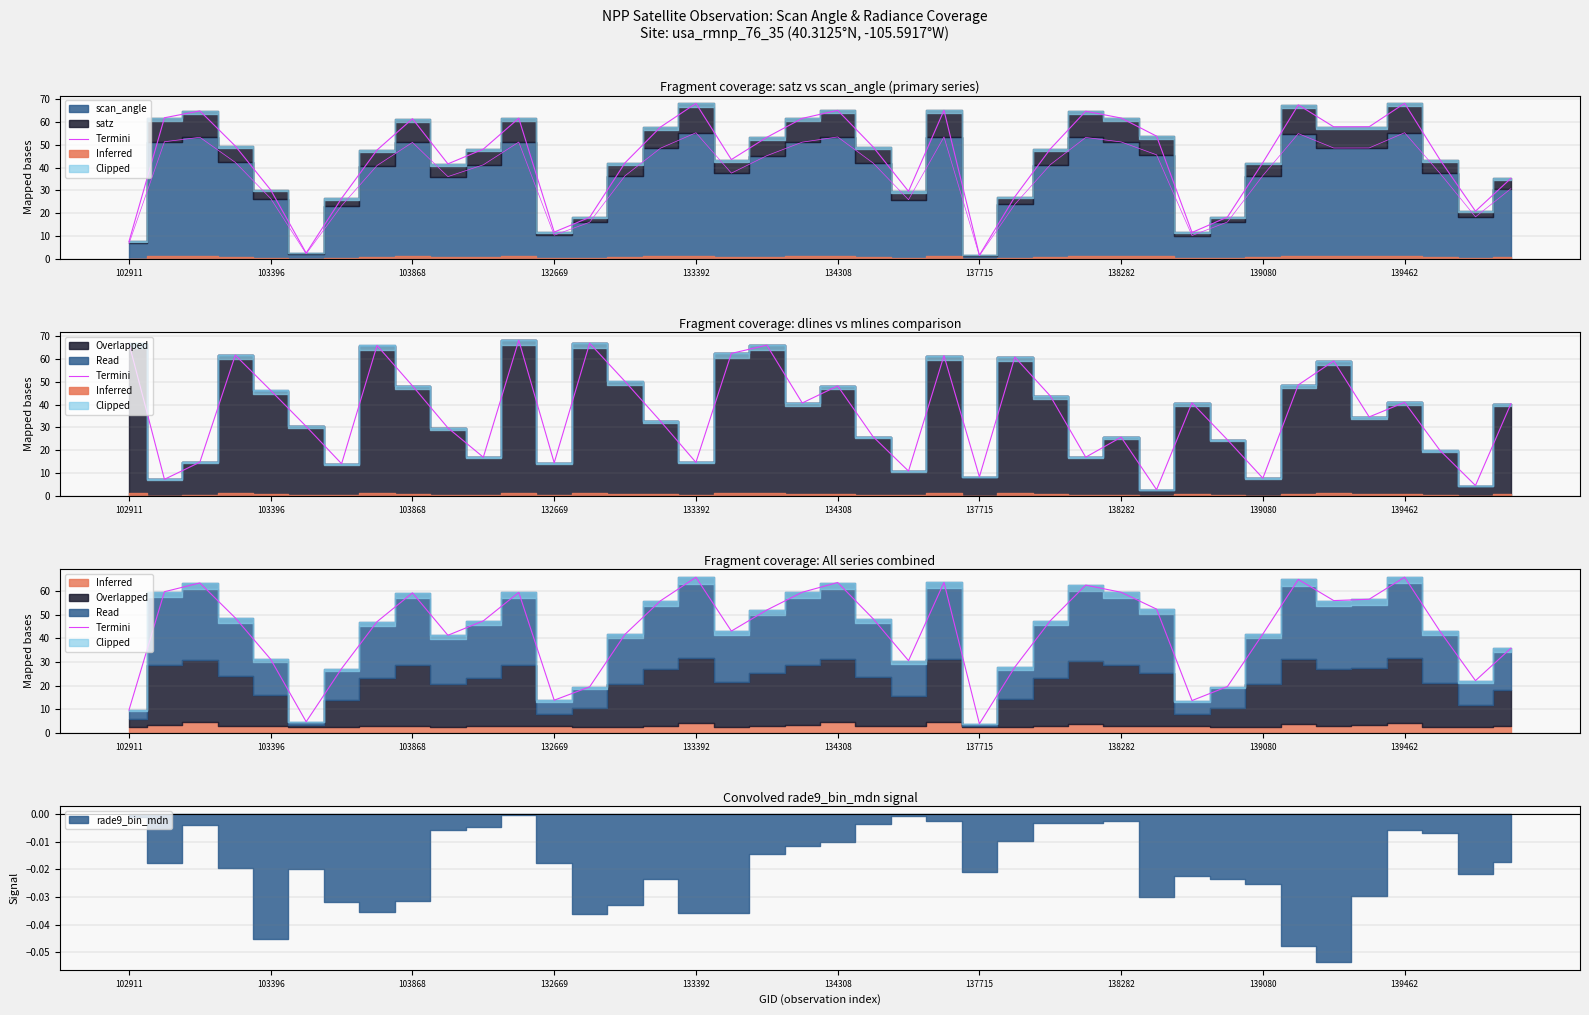

What is the value of the 32nd point from the left?

19.6